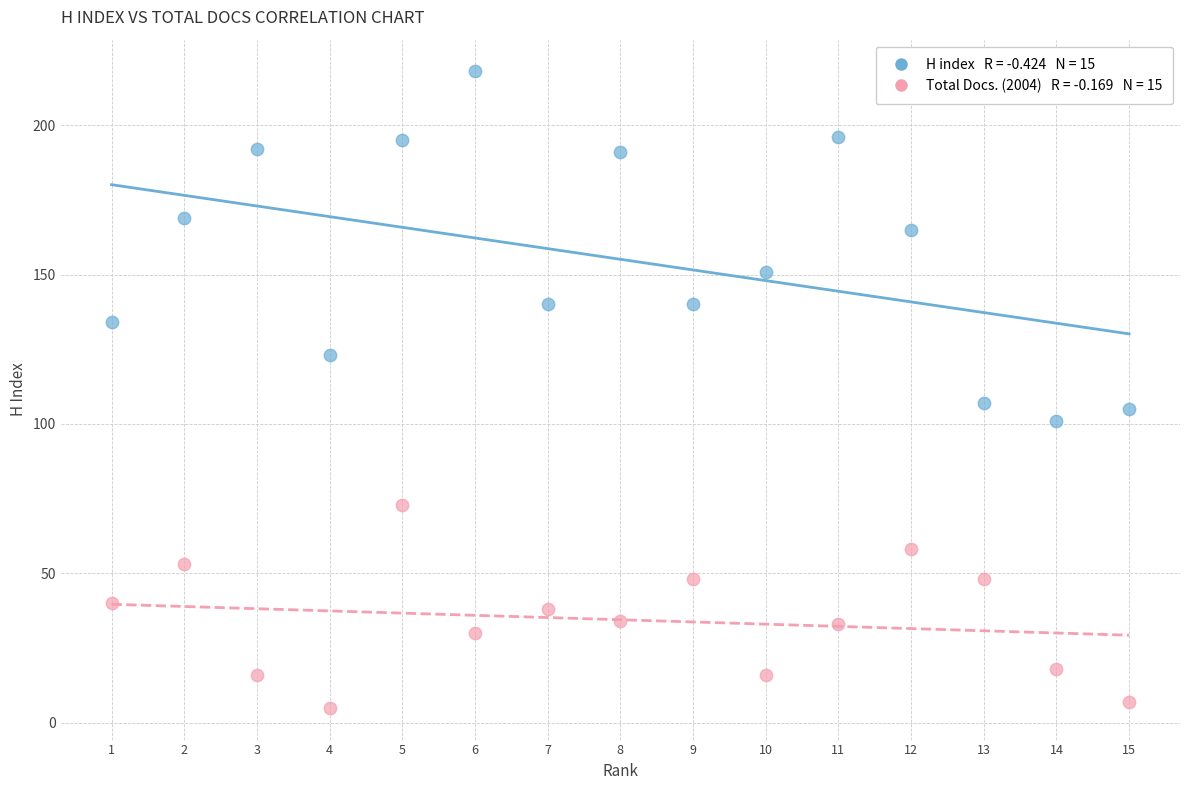

Across all data points, what is the range of Y values (max minus min)?

213